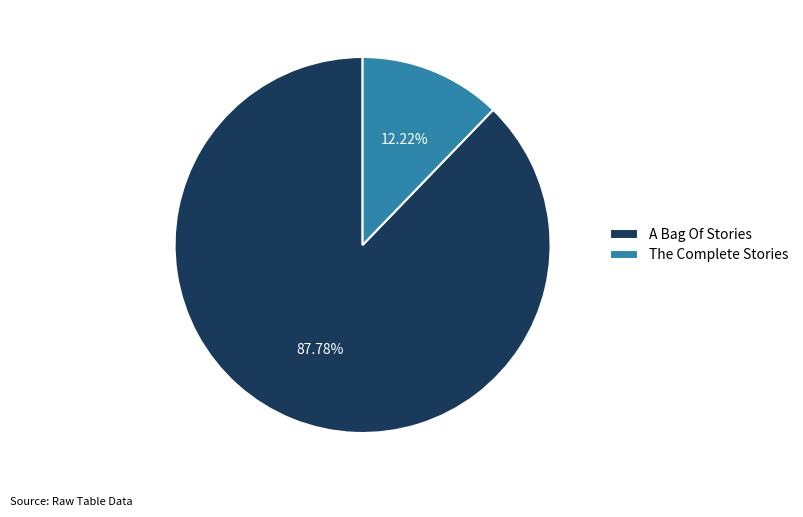

Between The Complete Stories and A Bag Of Stories, which is larger?

A Bag Of Stories